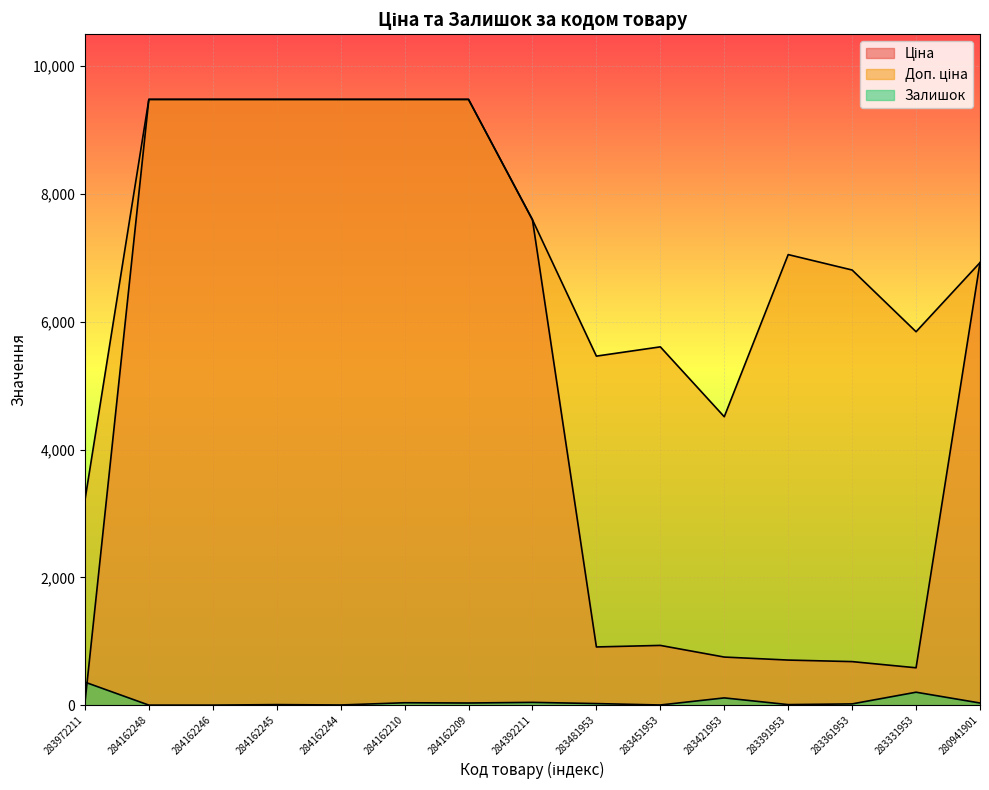

How many values in the Ціна series exceed 6925?

8